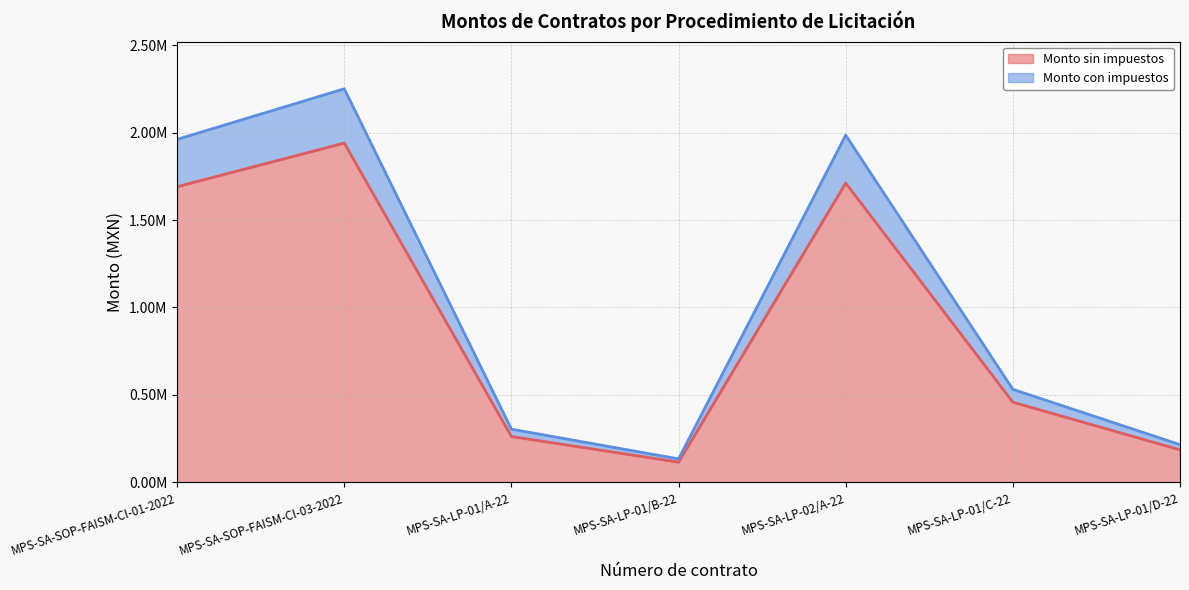

What is the label of the 4th point from the right?

MPS-SA-LP-01/B-22